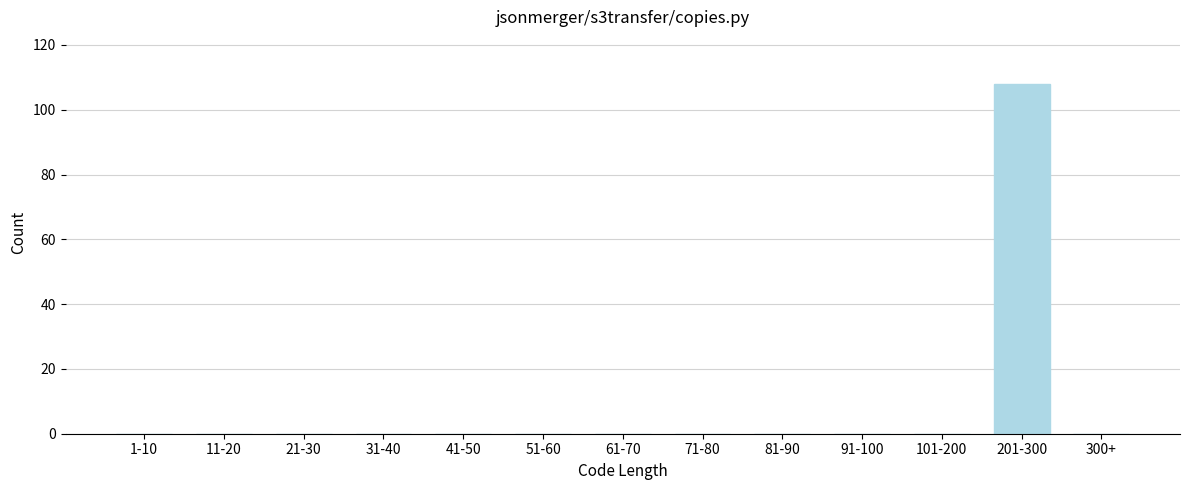

Reading left to right, list all the values displayed in this chart.

1-10=0	11-20=0	21-30=0	31-40=0	41-50=0	51-60=0	61-70=0	71-80=0	81-90=0	91-100=0	101-200=0	201-300=108	300+=0